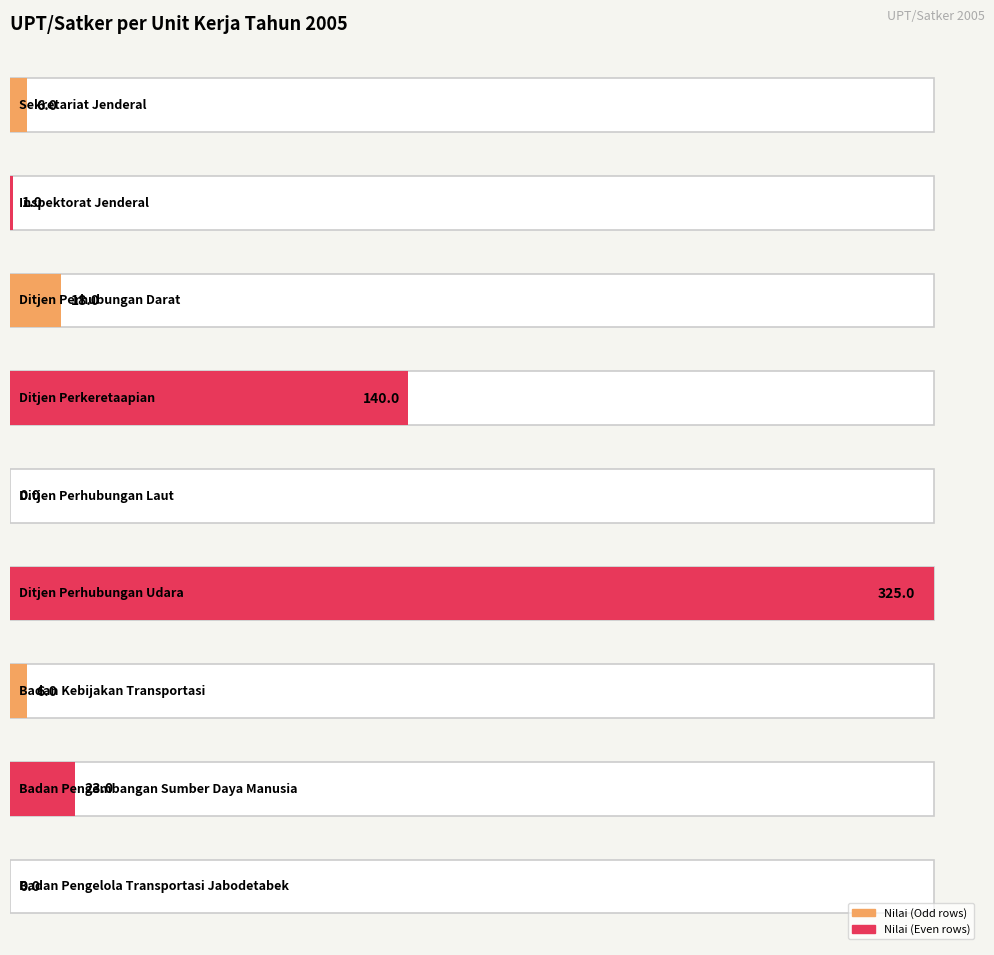

List the labels in order of value, smallest first.

Ditjen Perhubungan Laut, Badan Pengelola Transportasi Jabodetabek, Inspektorat Jenderal, Sekretariat Jenderal, Badan Kebijakan Transportasi, Ditjen Perhubungan Darat, Badan Pengembangan Sumber Daya Manusia, Ditjen Perkeretaapian, Ditjen Perhubungan Udara